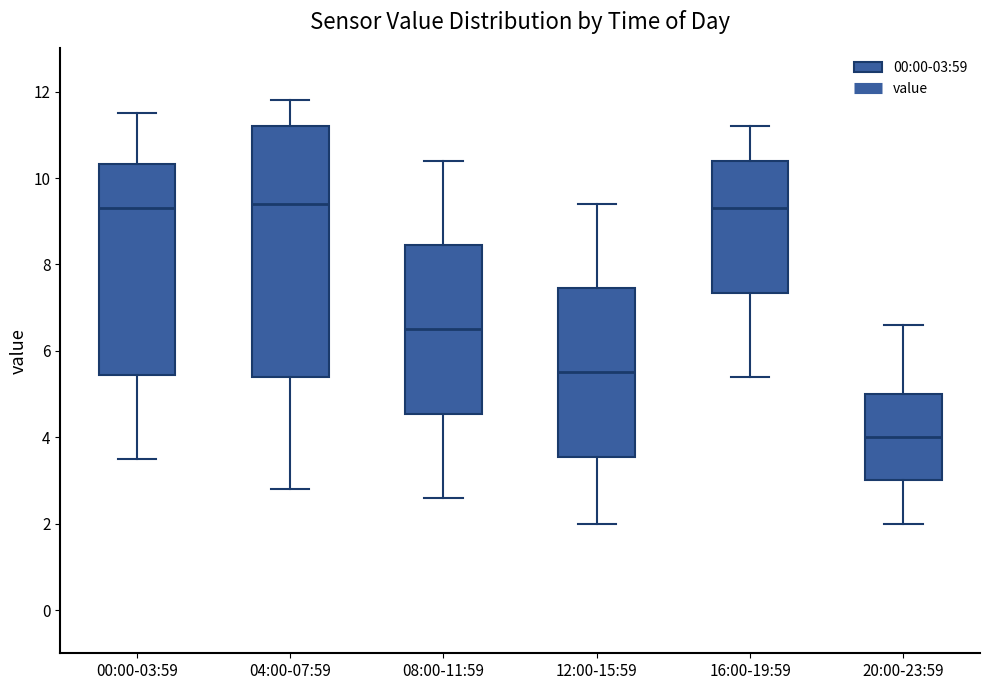

Which box is the tallest, from its lower edge to its upper edge?

04:00-07:59